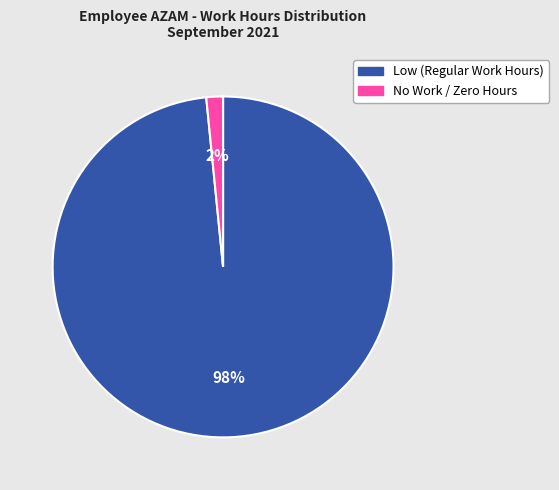

How many segments does this pie chart have?

2